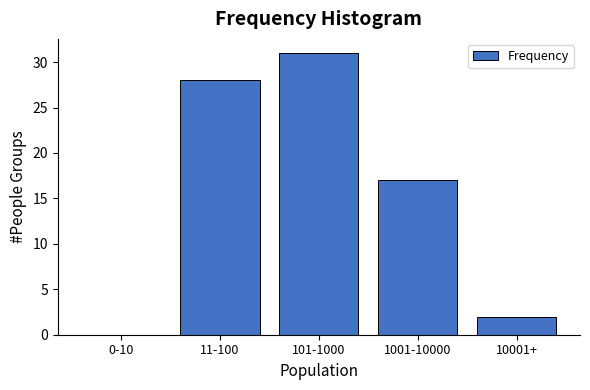

Reading left to right, extract all data points from this chart.

0-10=0	11-100=28	101-1000=31	1001-10000=17	10001+=2